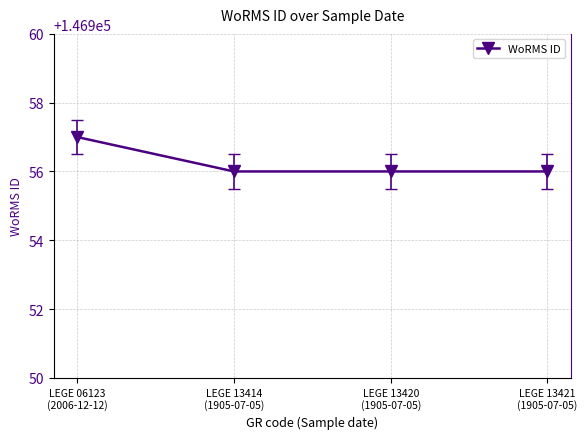

What position from the left is LEGE 06123
(2006-12-12)?

1